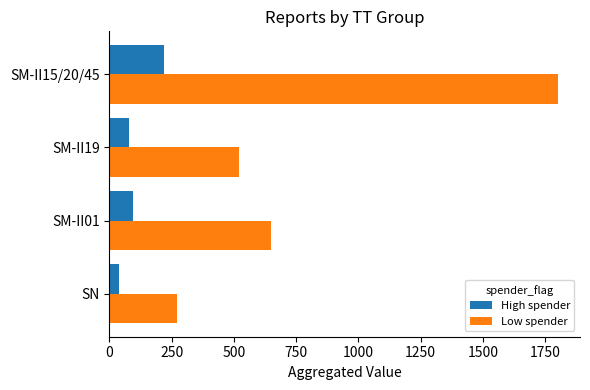

Which series has the largest range (max minus min)?

Low spender